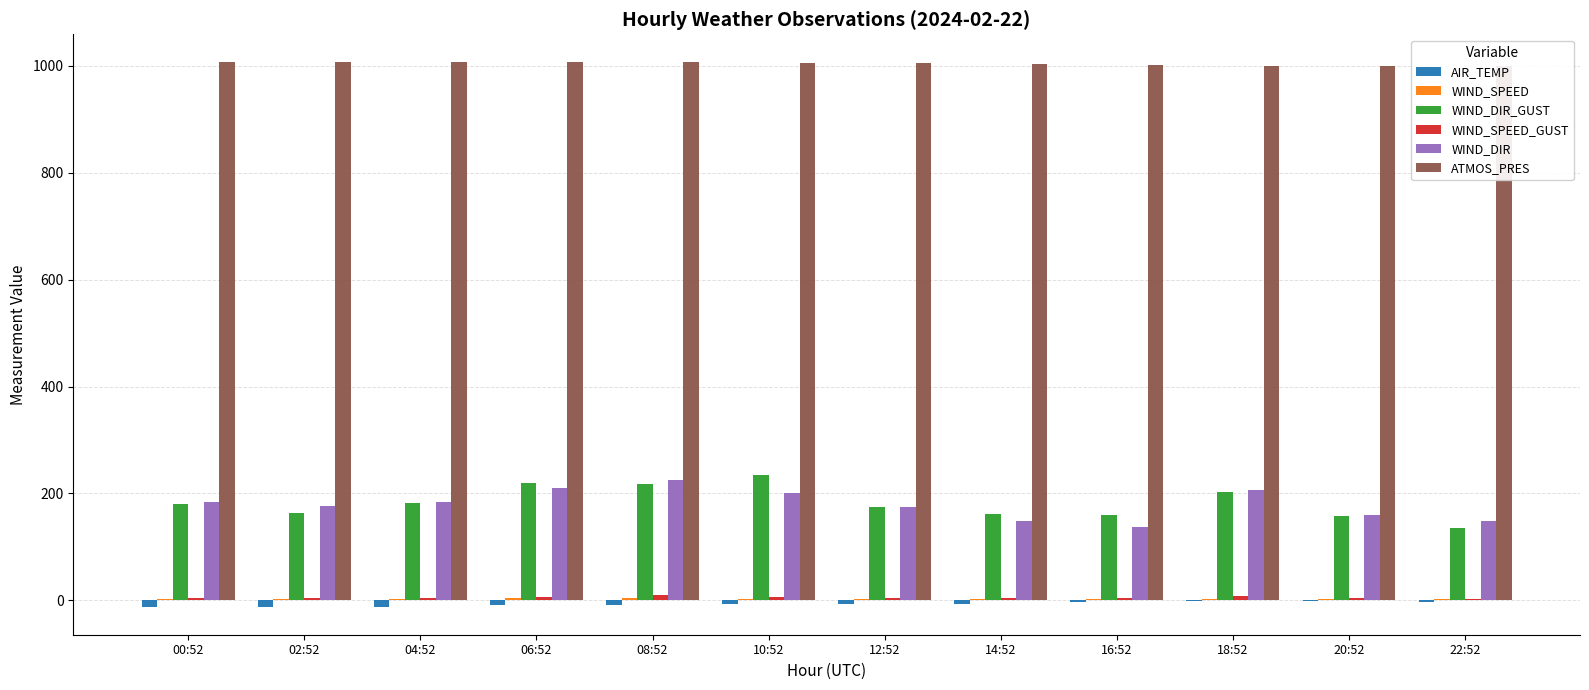

Is the value of WIND_DIR_GUST at 02:52 greater than the value of WIND_SPEED at 16:52?

Yes